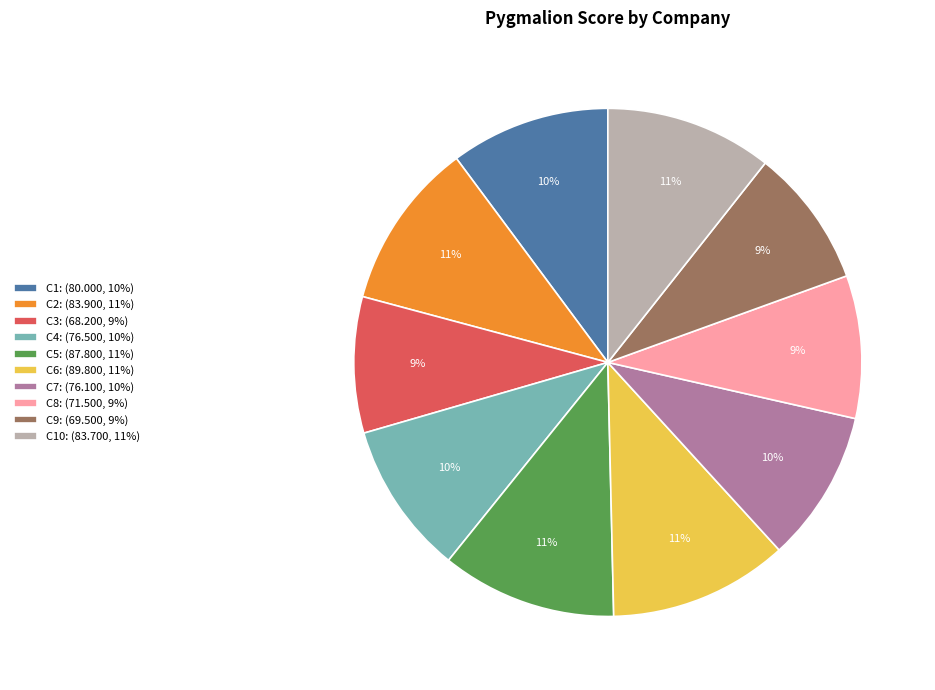

What is the ratio of the value at C7: (76.100, 10%) to the value at C9: (69.500, 9%)?

1.1